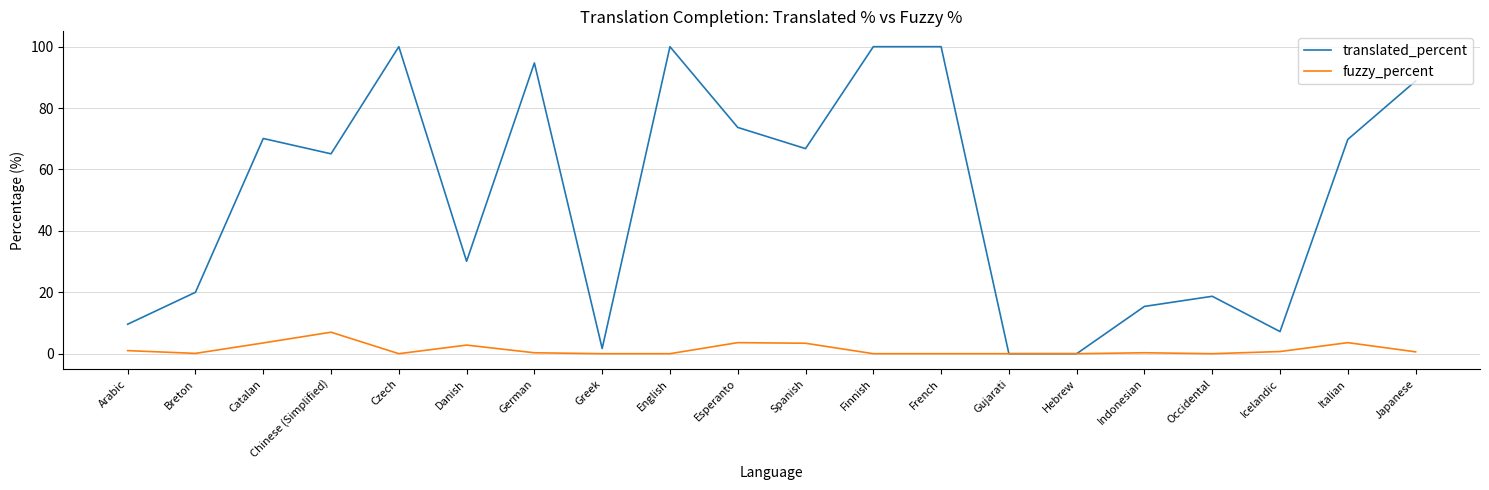

Rank the series by their maximum value, from lowest to highest.

fuzzy_percent, translated_percent